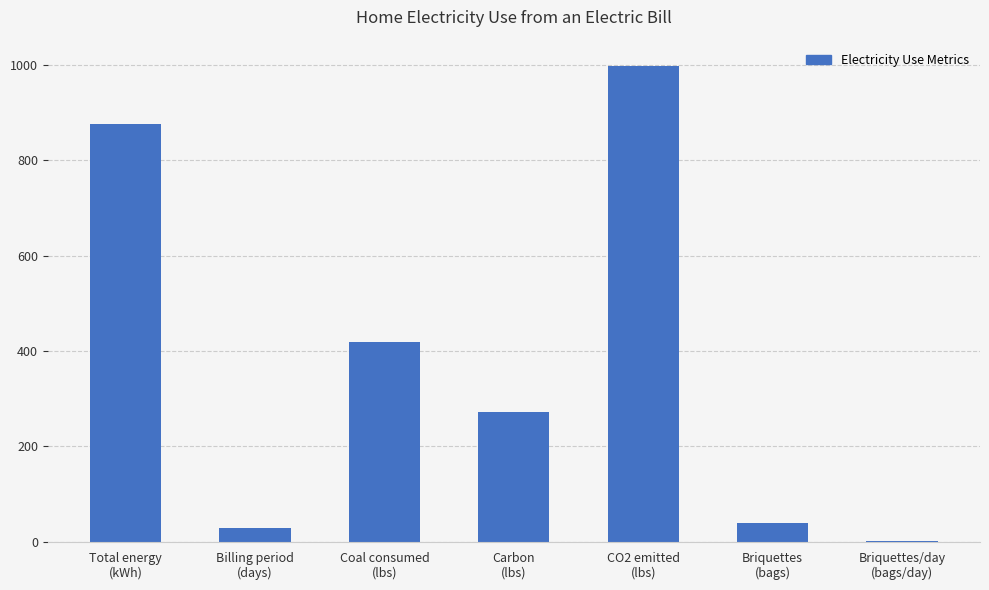

What is the sum of all values?

2633.3